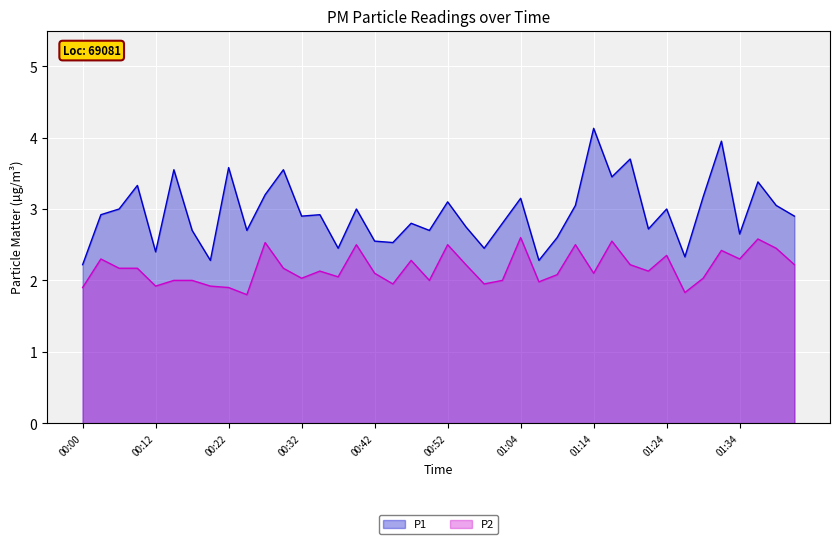

True or false: P2 and P1 cross at least once.

False